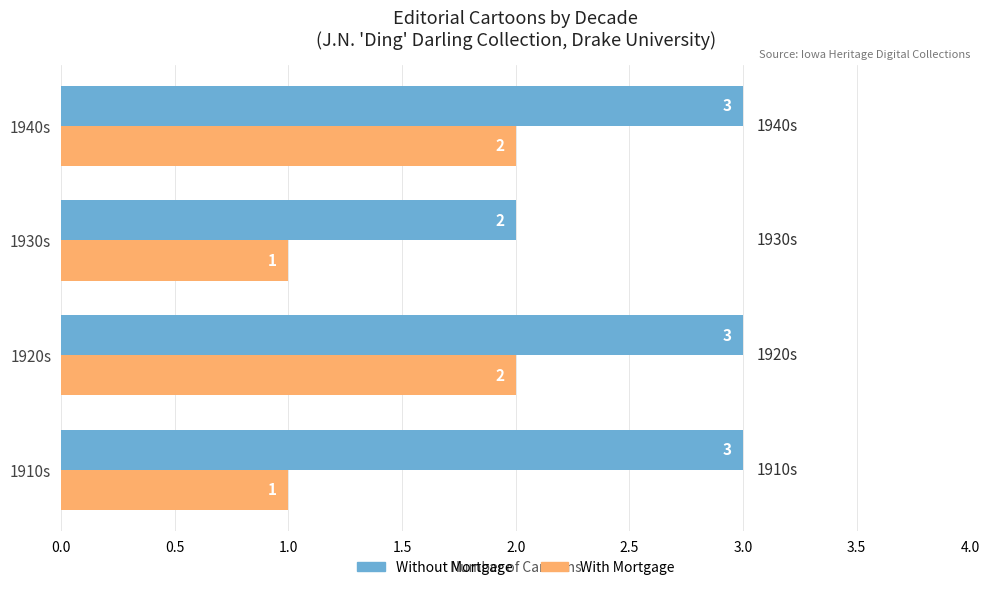

The value of With Mortgage at 1940s is 0. True or false?

False